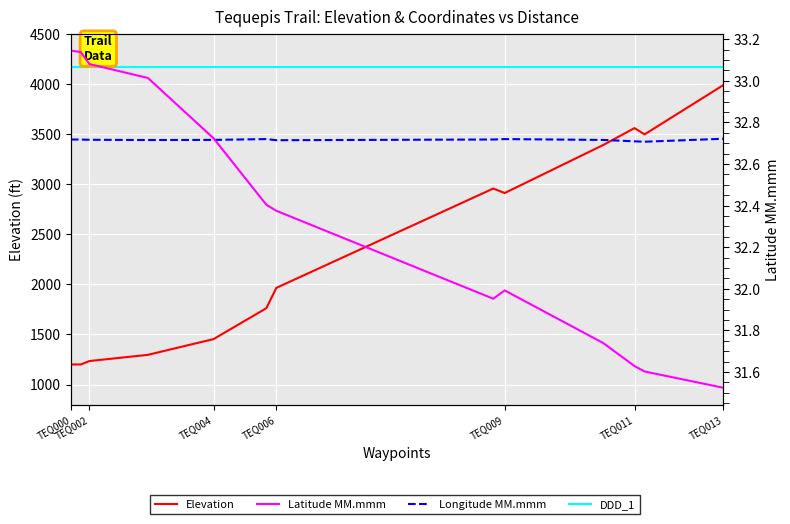

Which series has the largest range (max minus min)?

Elevation